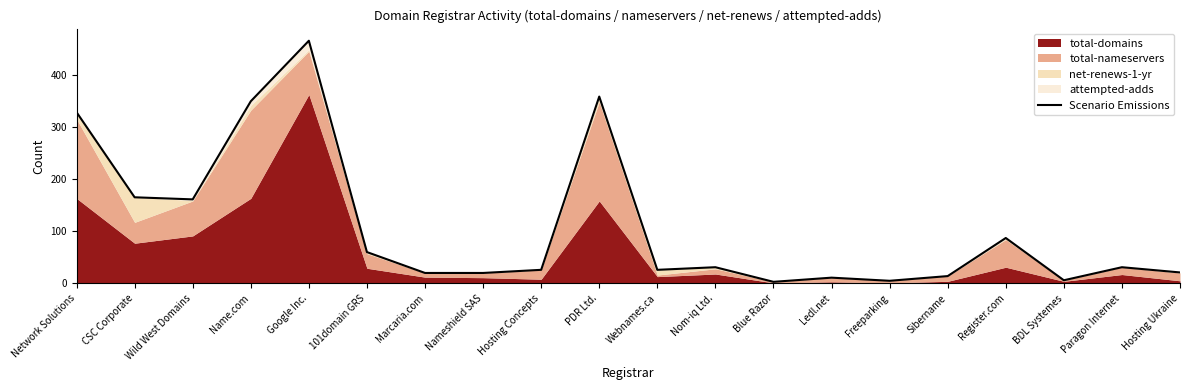

Rank the categories by value from highest to lowest.

Google Inc., PDR Ltd., Name.com, Network Solutions, CSC Corporate, Wild West Domains, Register.com, 101domain GRS, Nom-iq Ltd., Paragon Internet, Hosting Concepts, Webnames.ca, Hosting Ukraine, Marcaria.com, Nameshield SAS, Sibername, Ledl.net, BDL Systemes, Freeparking, Blue Razor